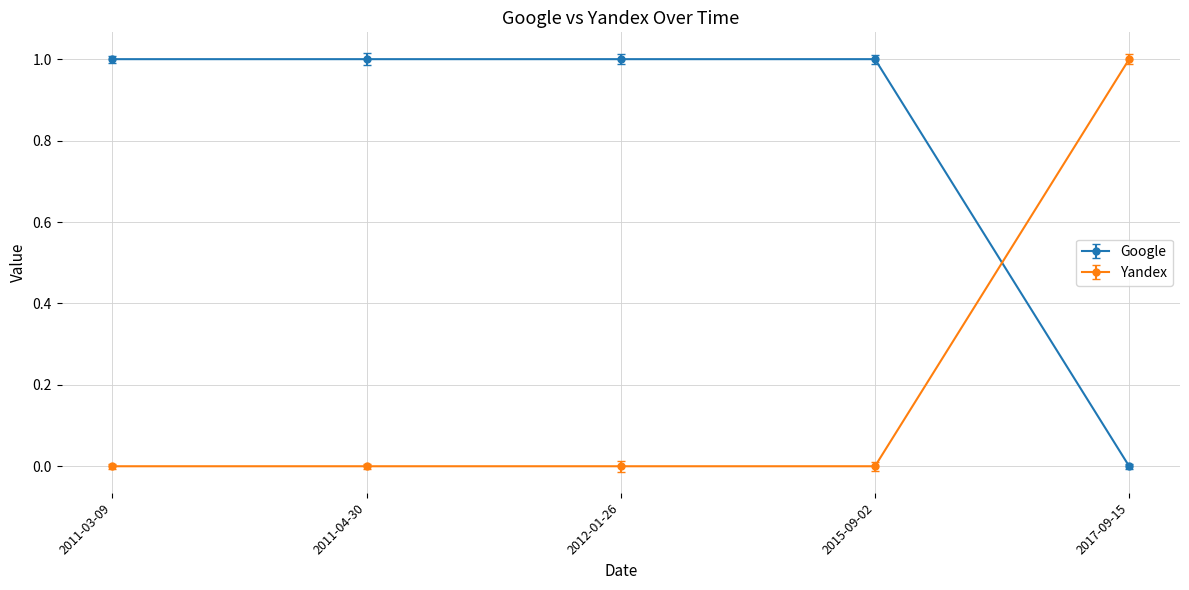

What is the difference between the highest and lowest values at 2017-09-15?

1